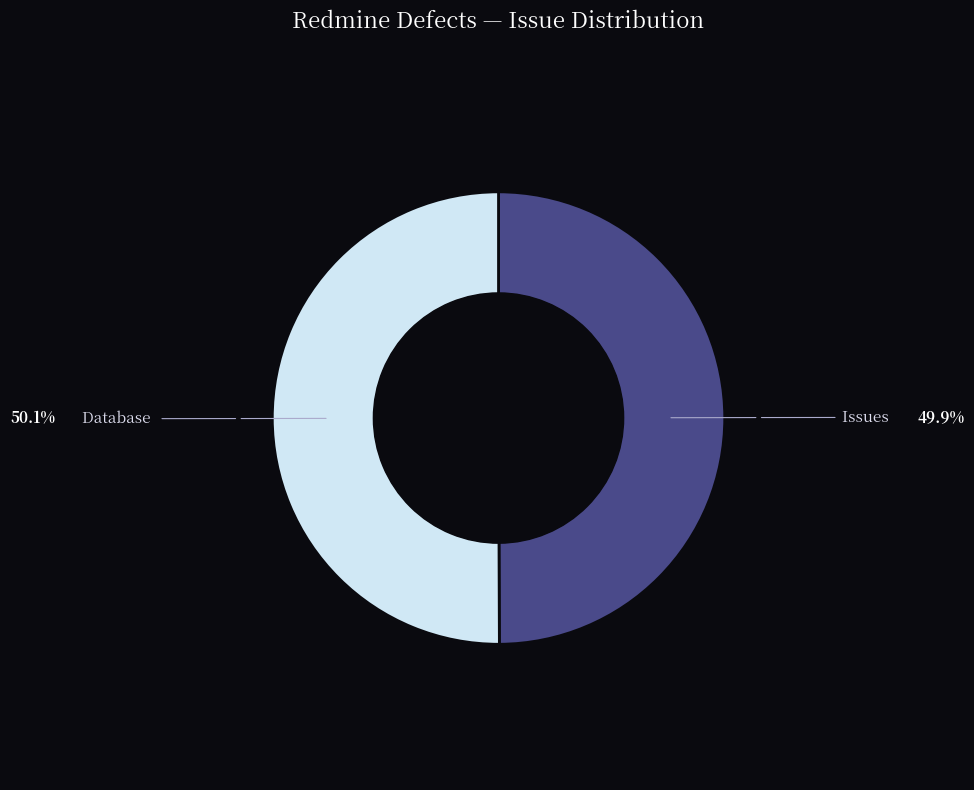

How many segments does this pie chart have?

2